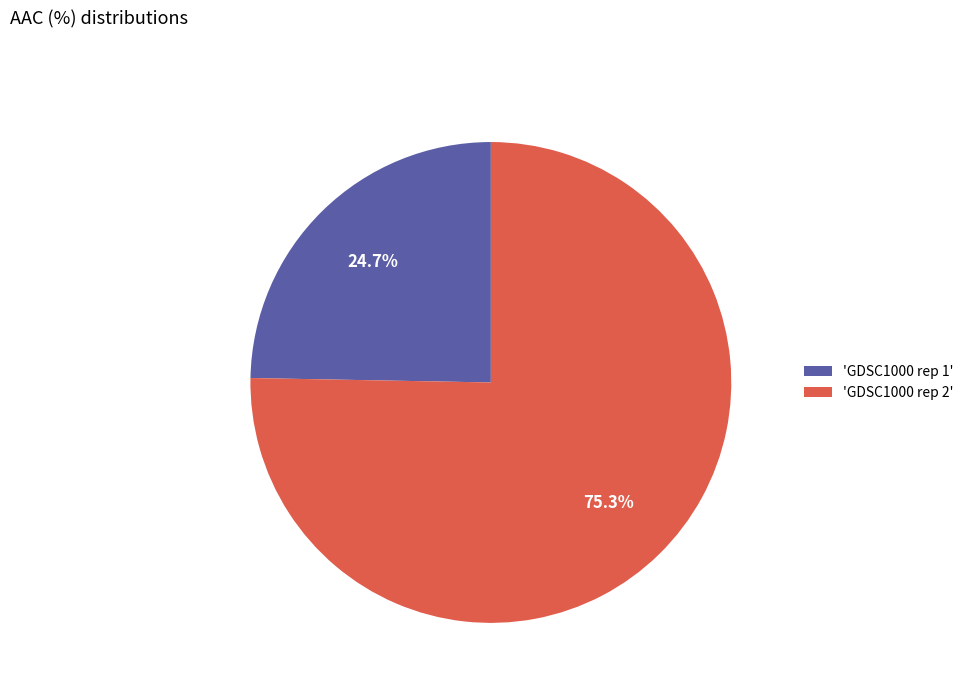

Between 'GDSC1000 rep 2' and 'GDSC1000 rep 1', which is larger?

'GDSC1000 rep 2'